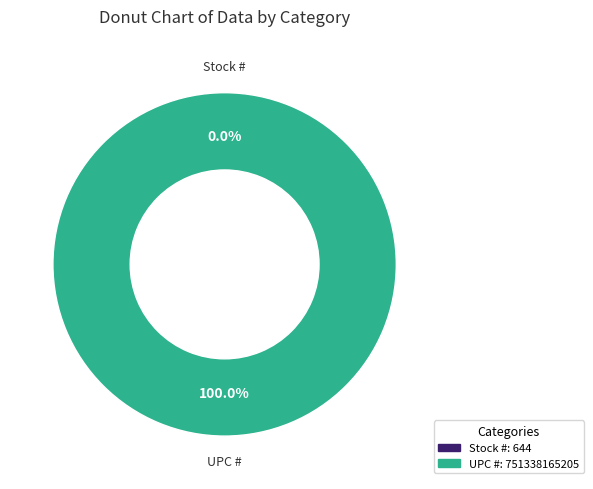

How many slices are in this pie chart?

2